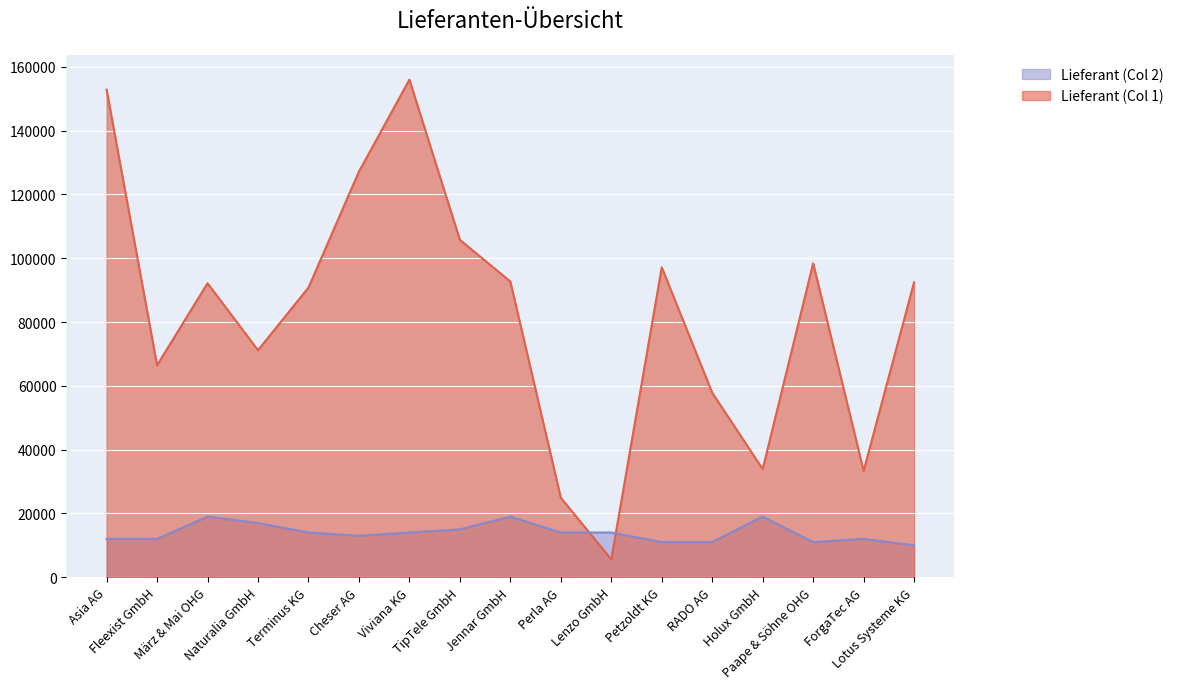

The value of Lieferant (Col 1) at TipTele GmbH is 105755. True or false?

True